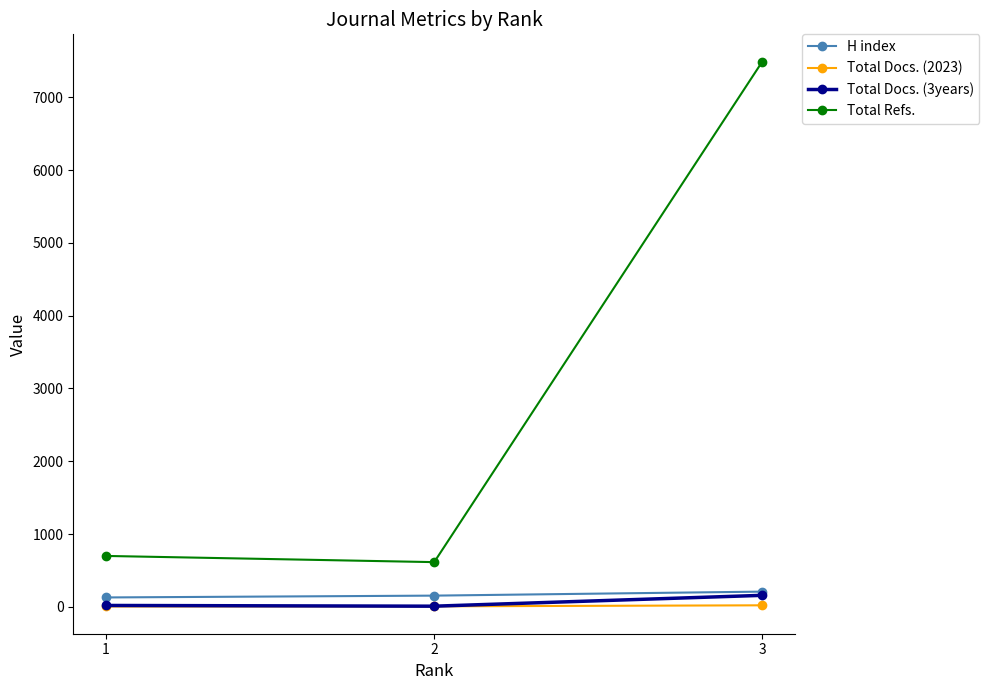

What is the minimum value for Total Refs.?

615